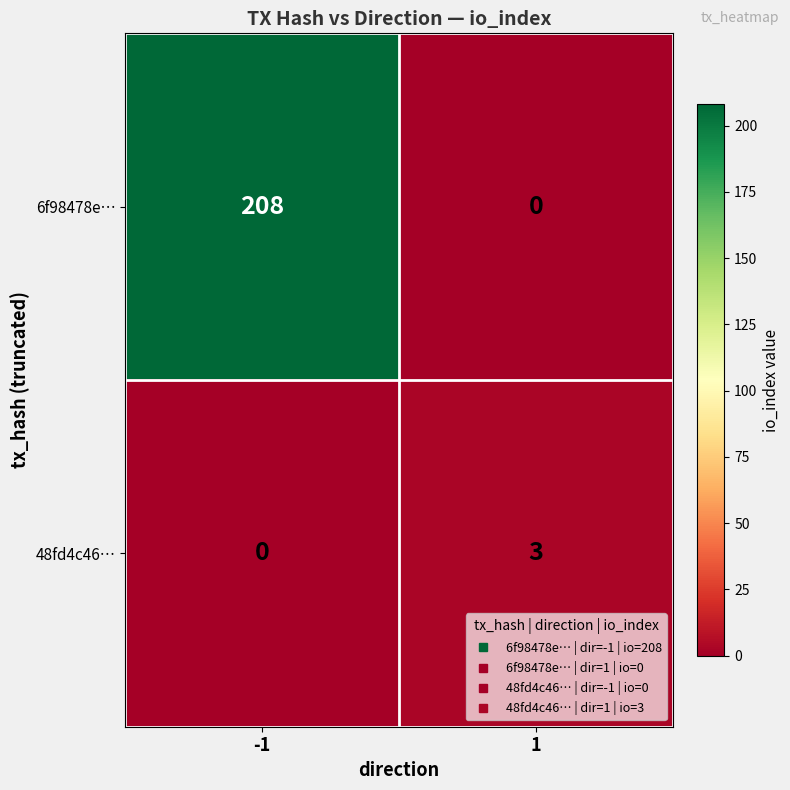

Is it true that 48fd4c46… equals 3 at 1?

True